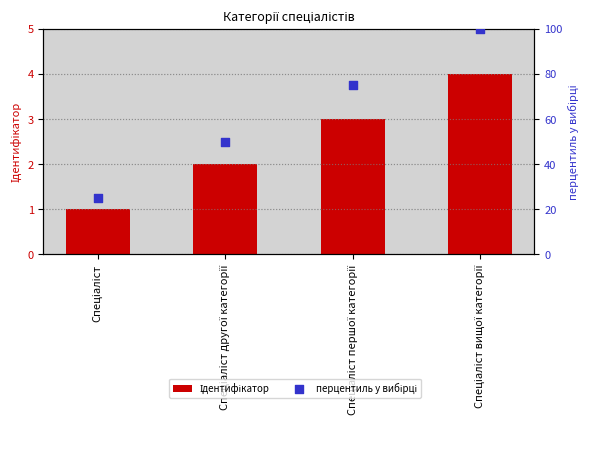

Which series has the largest total across all categories?

перцентиль у вибірці